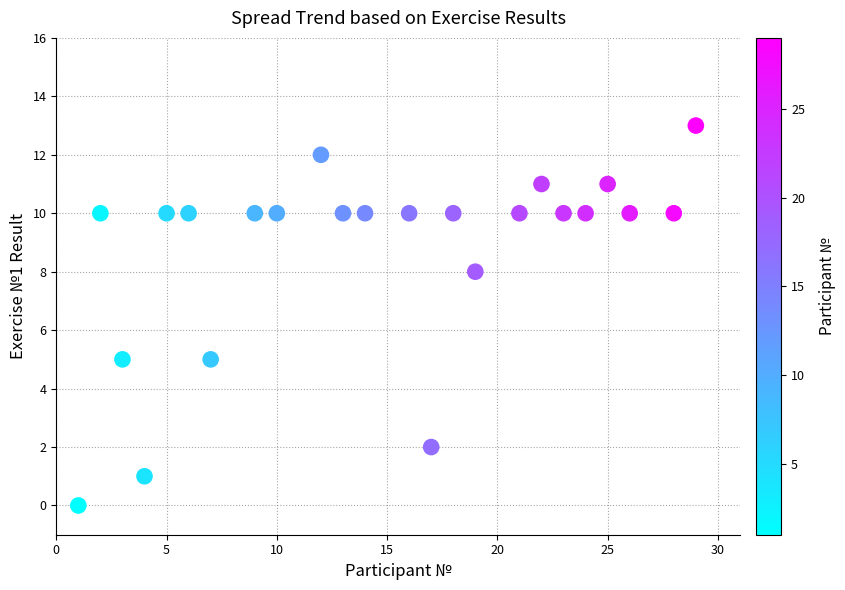

What is the range of X values (max minus min)?

28